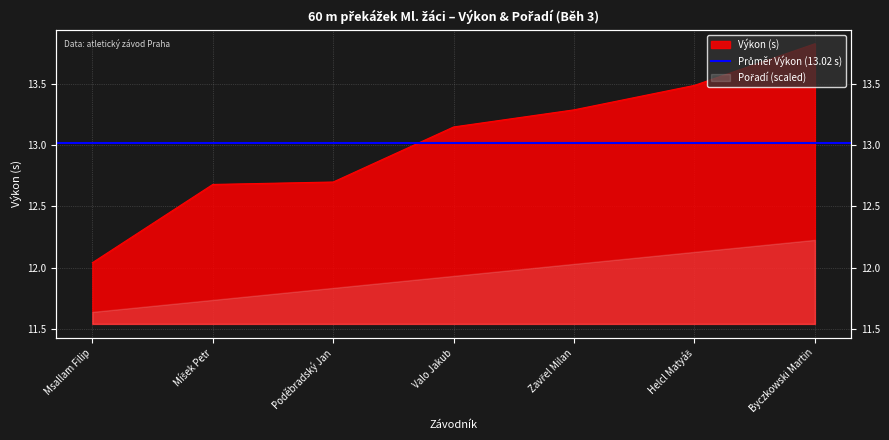

What is the minimum value shown in the chart?

12.0